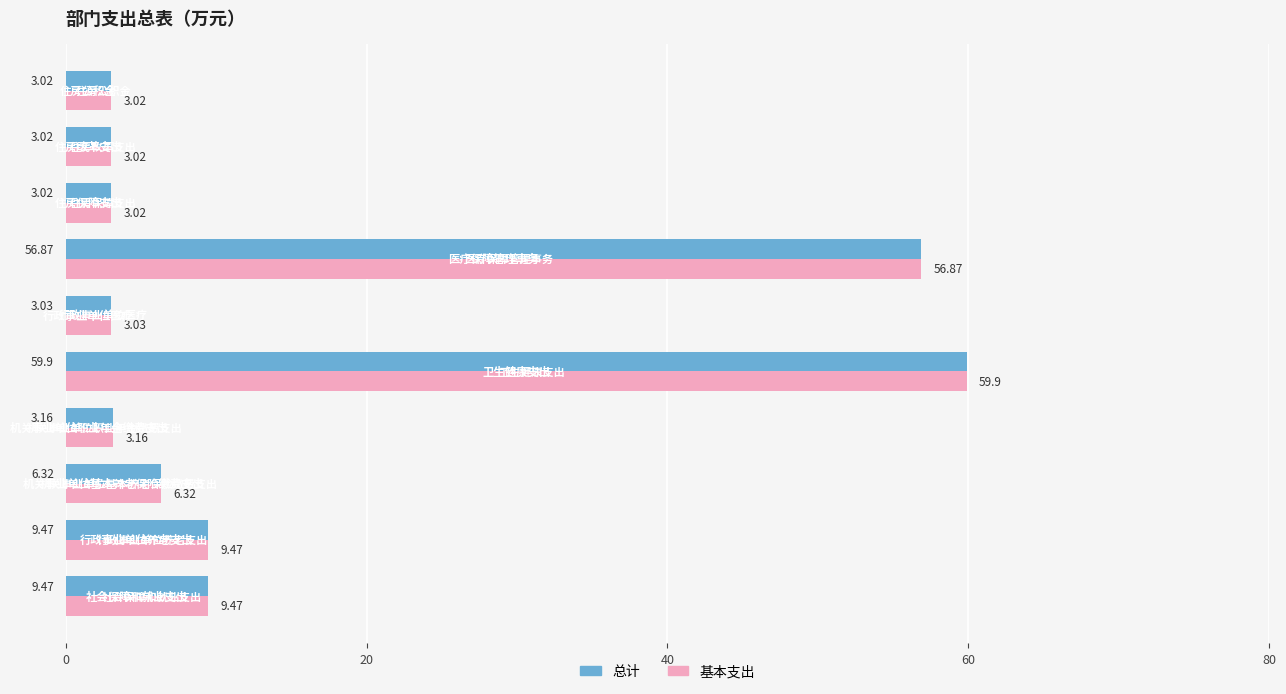

What is the average value of the 总计 series?

15.7